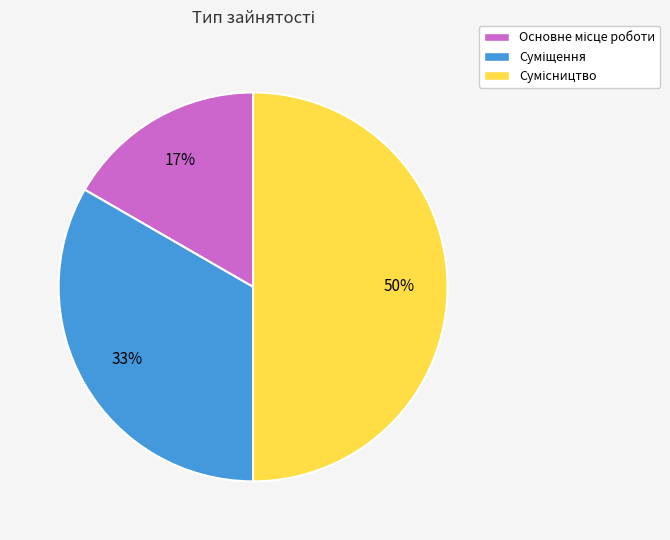

To the nearest percent, what is the average slice percentage?

33%